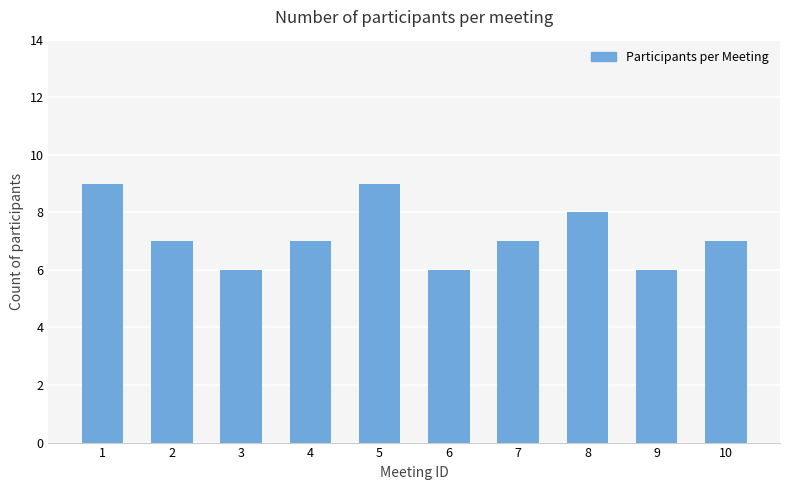

Count the number of data series in this chart.

1